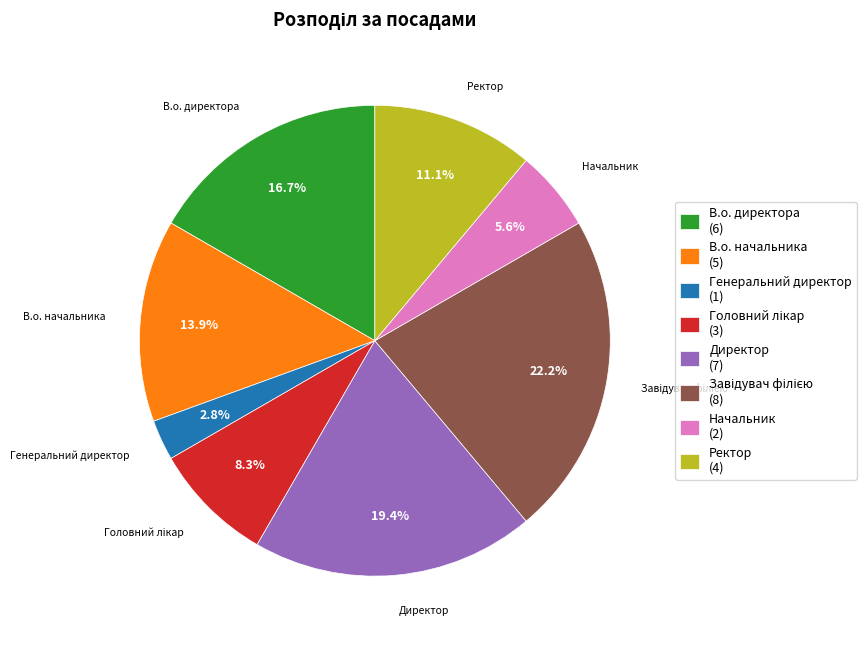

The Ректор slice represents 1% of the pie. True or false?

False